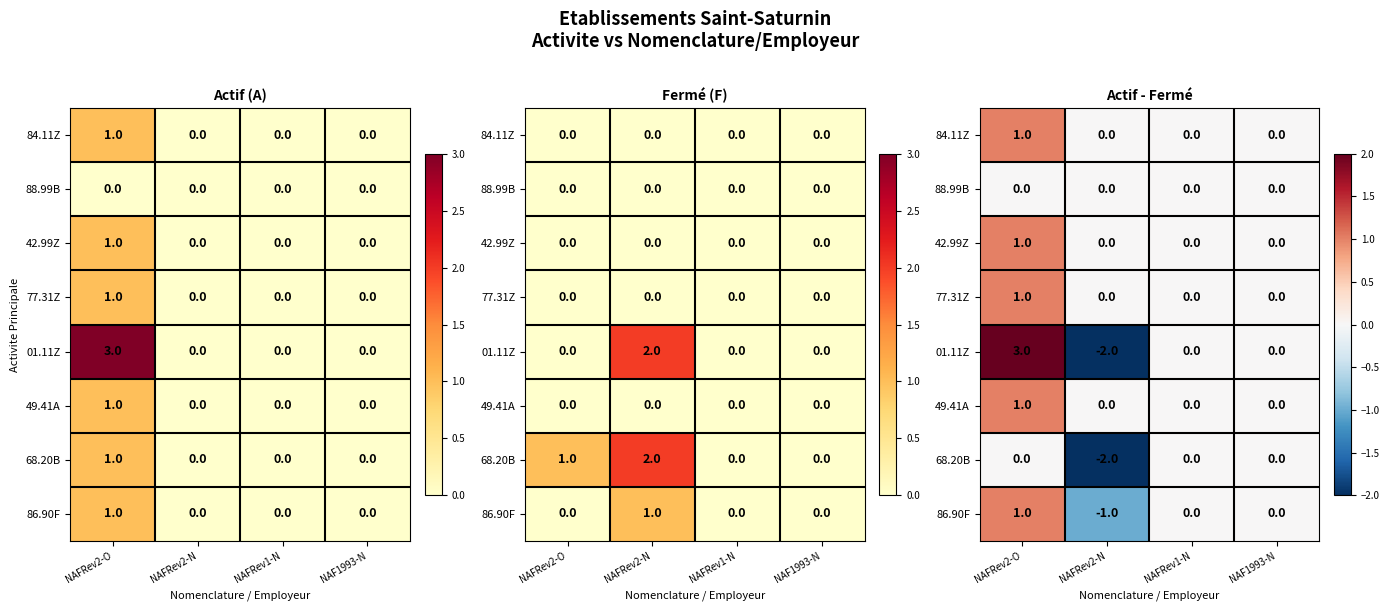

Is the value of 49.41A at NAFRev2-O greater than the value of 68.20B at NAFRev2-N?

Yes